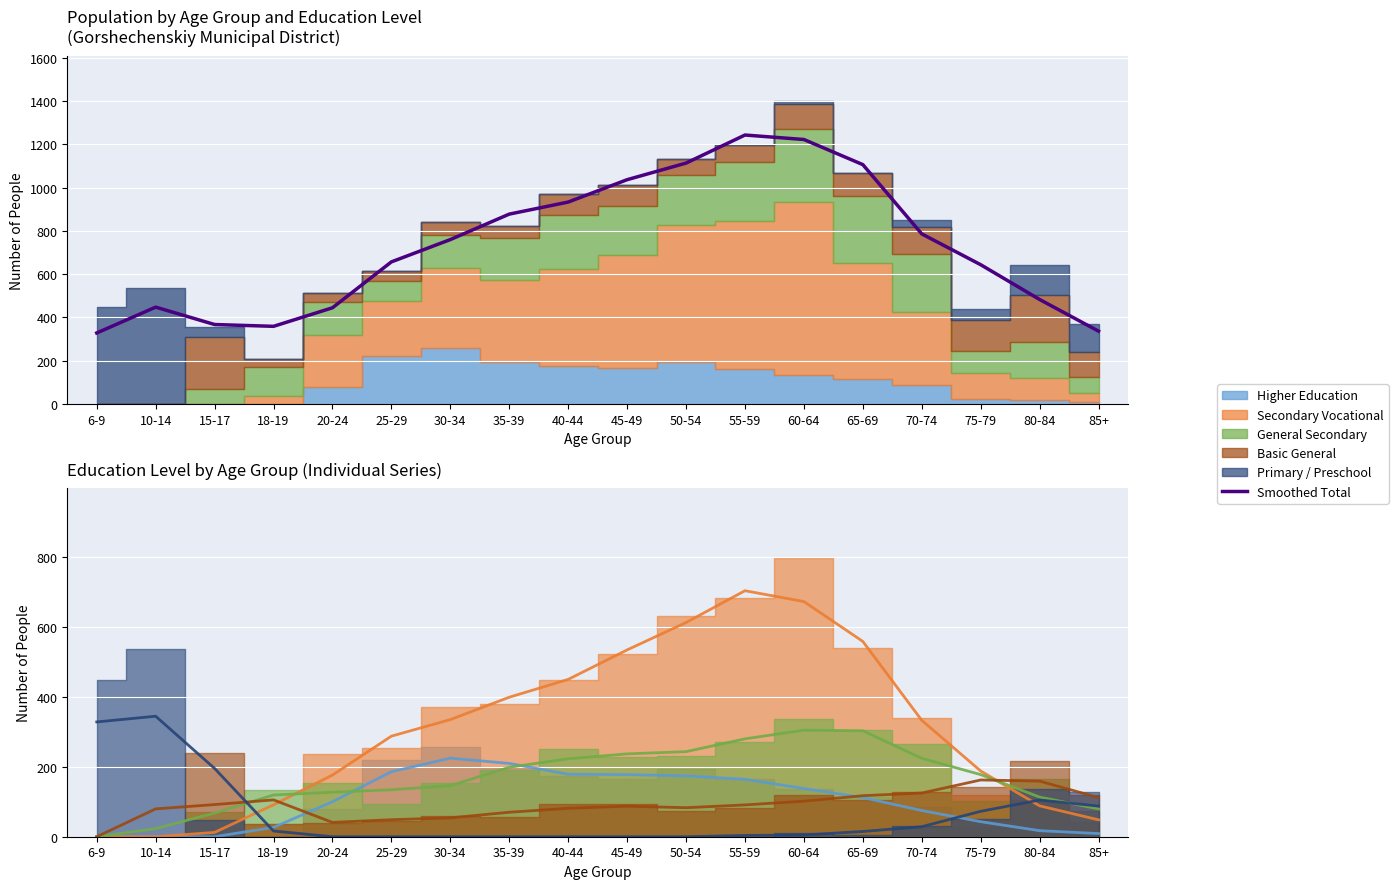

At which category does the data reach its first local valley?

18-19